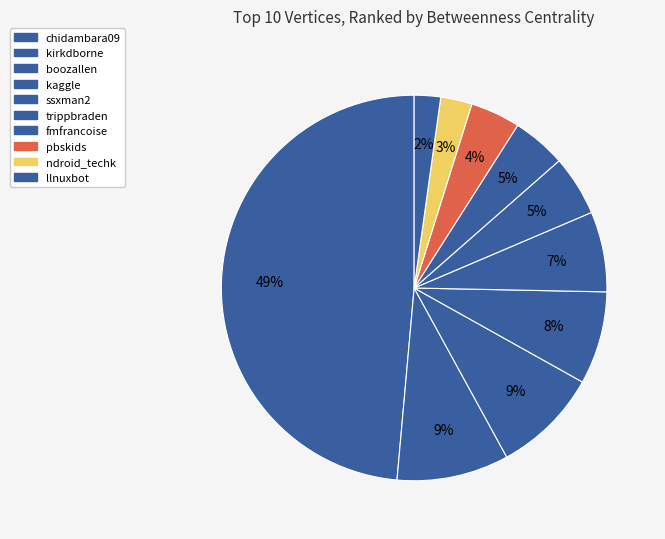

How much of the chart is everything except llnuxbot?

97.8%